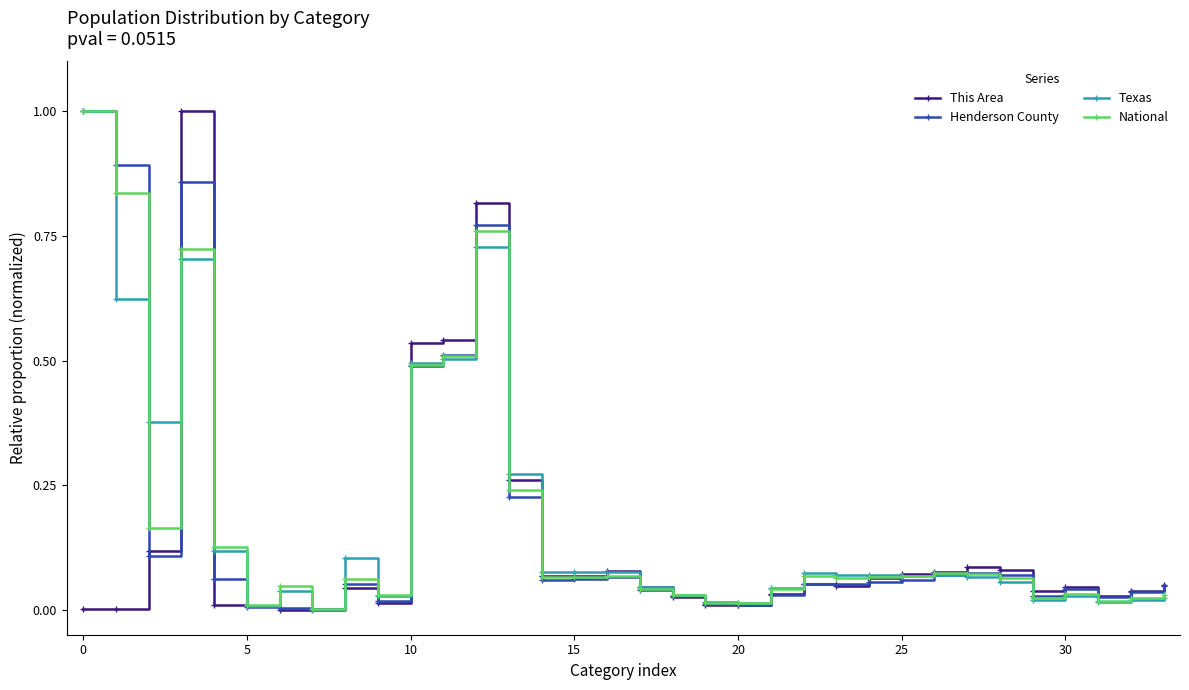

What is the maximum value for Texas?

1.0